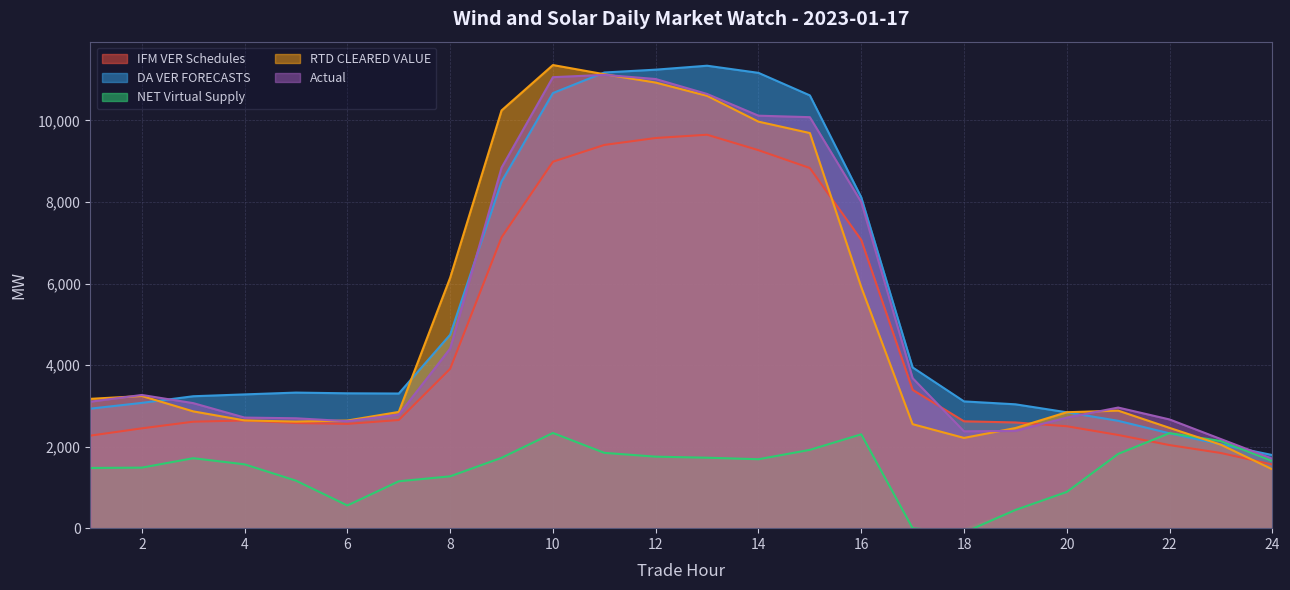

At which label does IFM VER Schedules first exceed 2641?

4